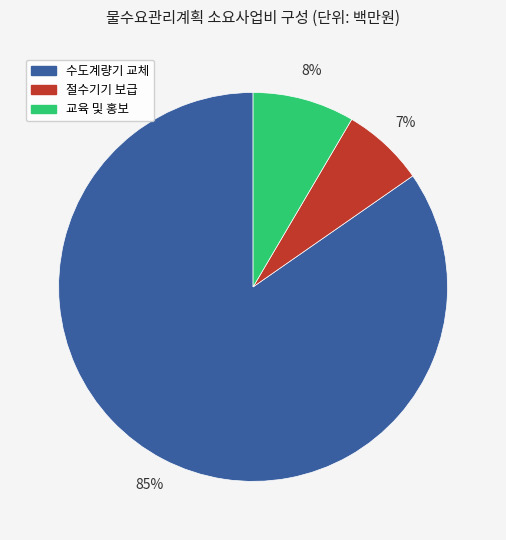

Do 수도계량기 교체 and 교육 및 홍보 together represent more than half of the pie?

Yes